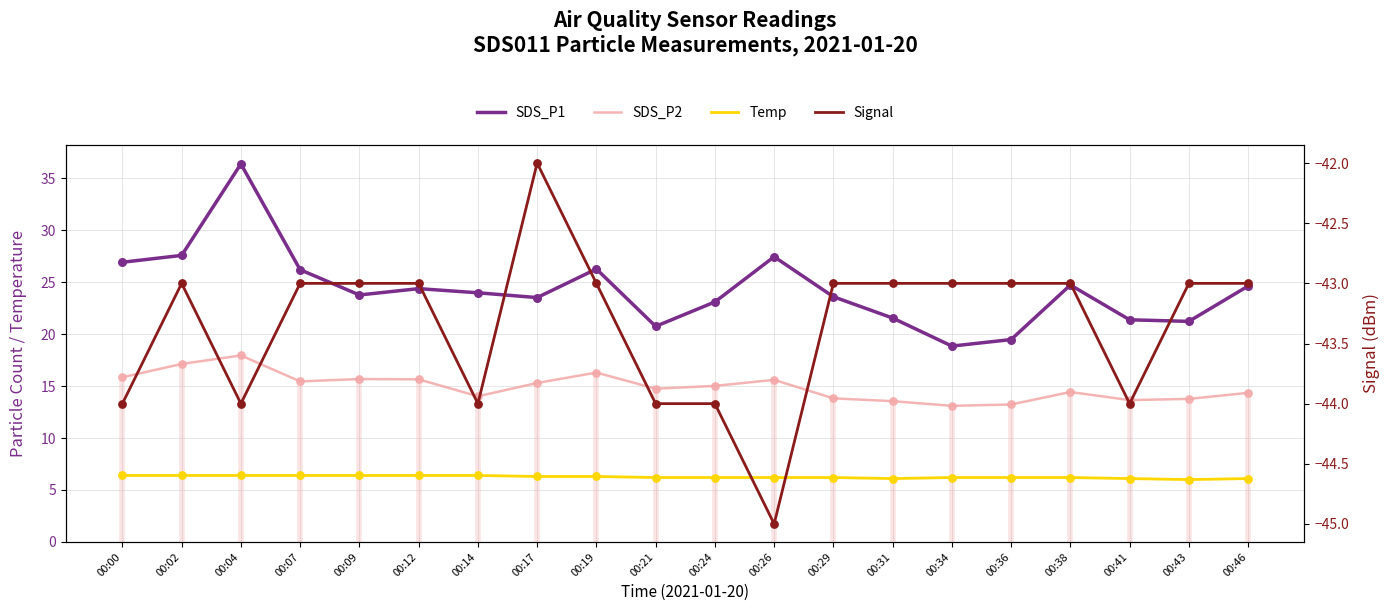

Is the value of Signal at 00:41 greater than the value of SDS_P2 at 00:38?

No